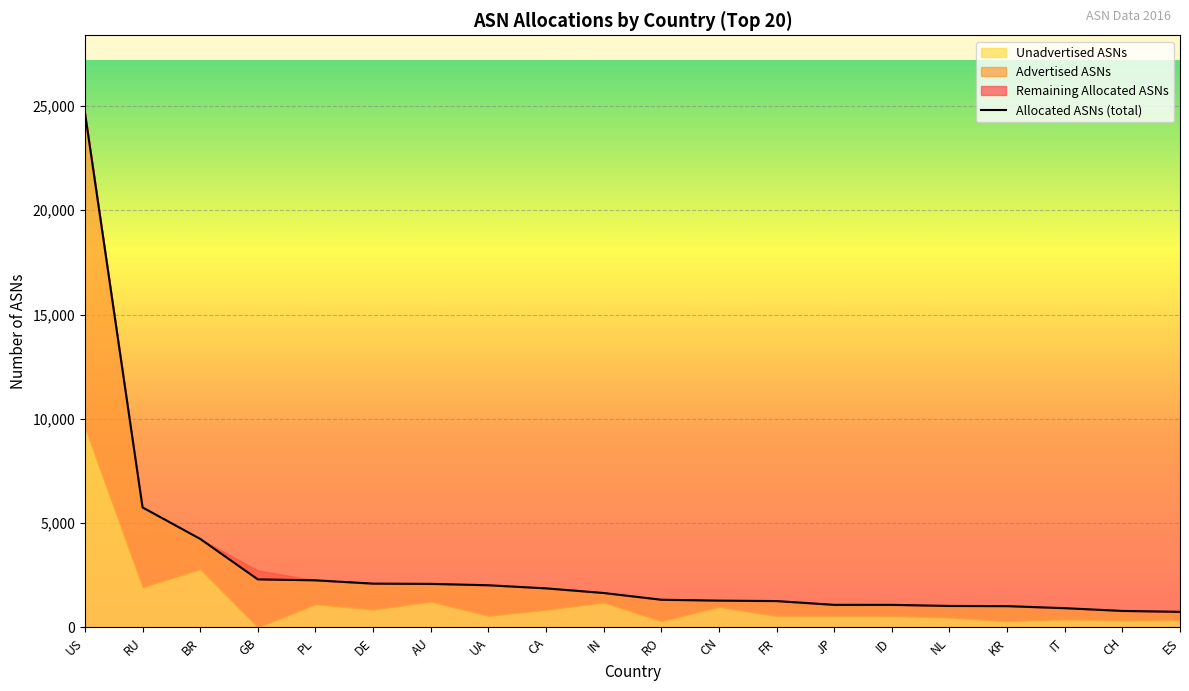

What is the total value across all series at CA?

3746